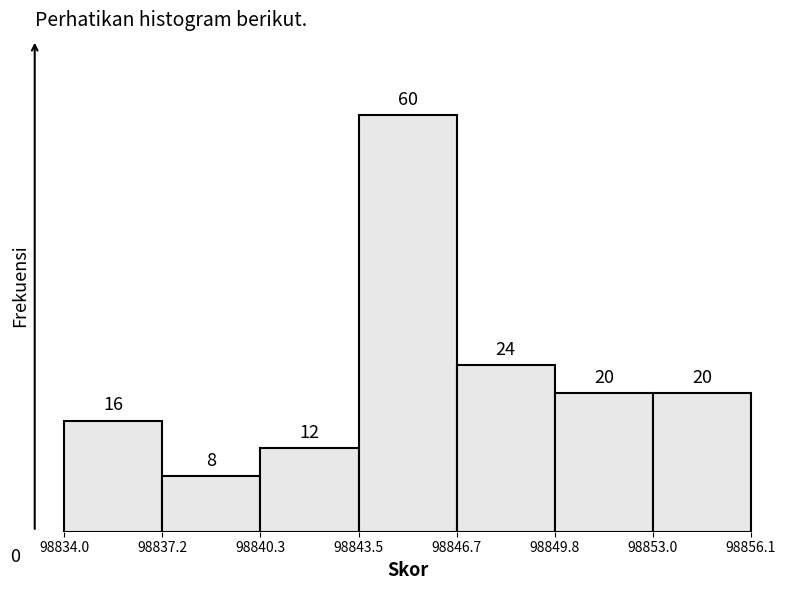

Over which range of the x-axis is the bar tallest?

98843.5 to 98846.7